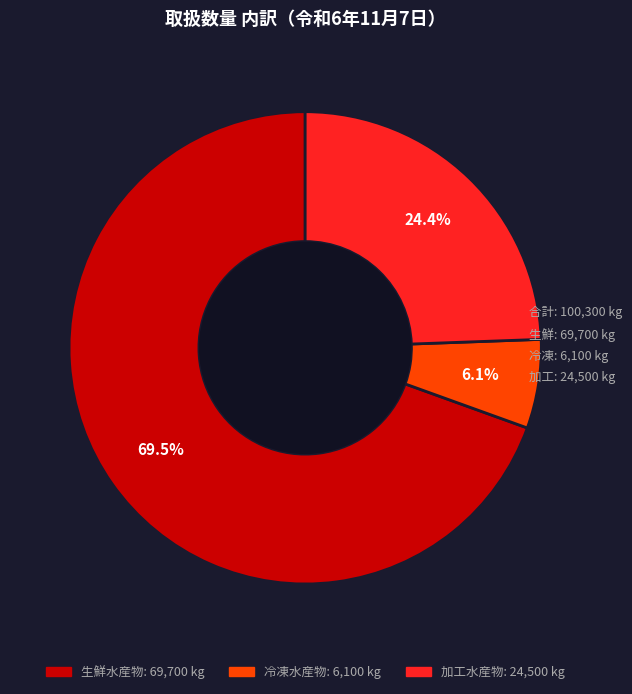

To the nearest percent, what is the difference between the 冷凍水産物 and 加工水産物 slice percentages?

18%